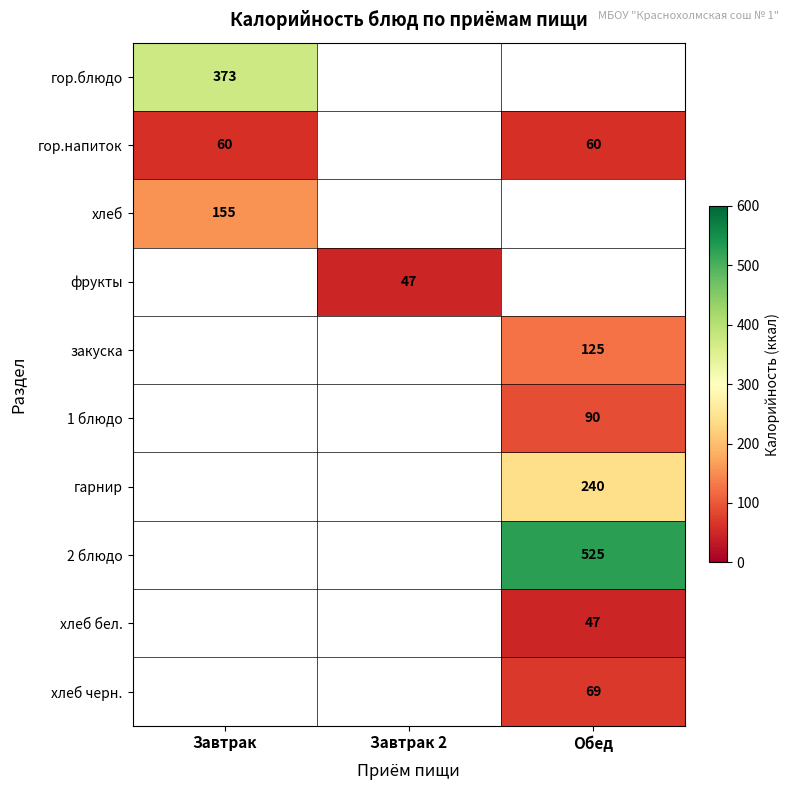

The value of гарнир at Обед is 240. True or false?

True